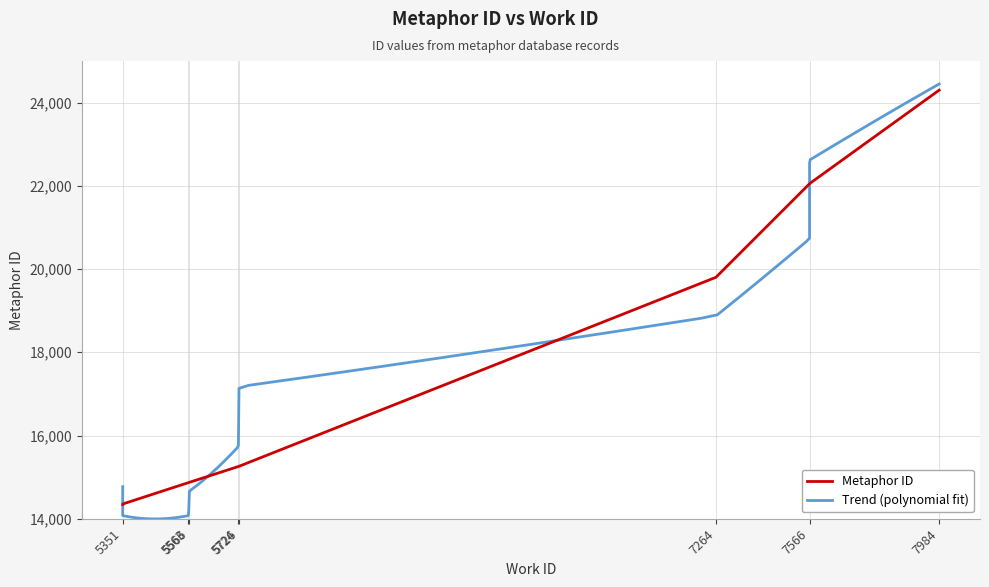

What is the value of the 7th point from the left?

19802